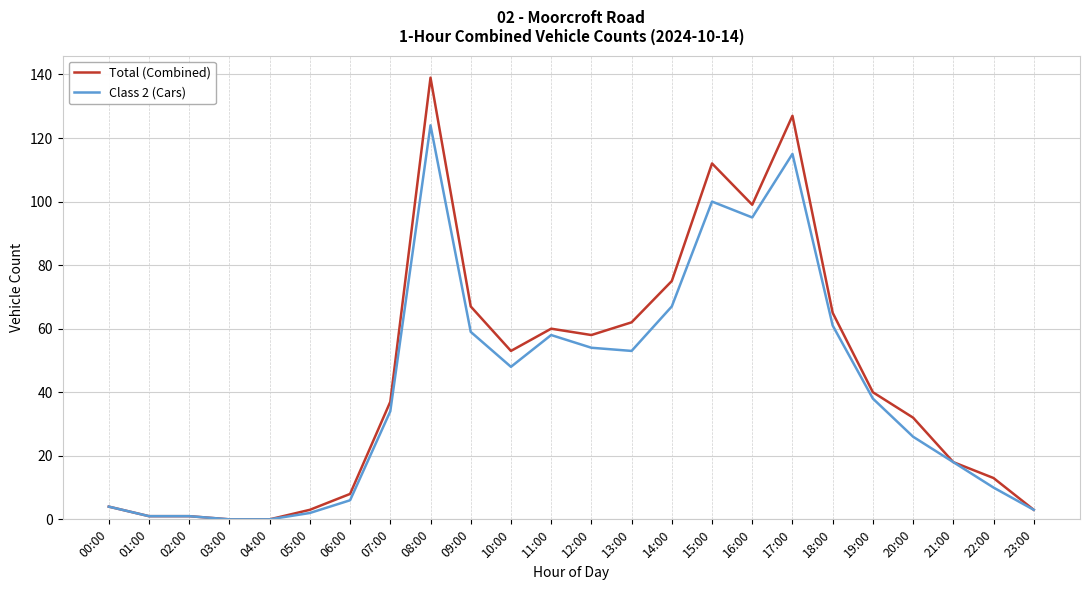

What is the difference between the highest and lowest values at 18:00?

4